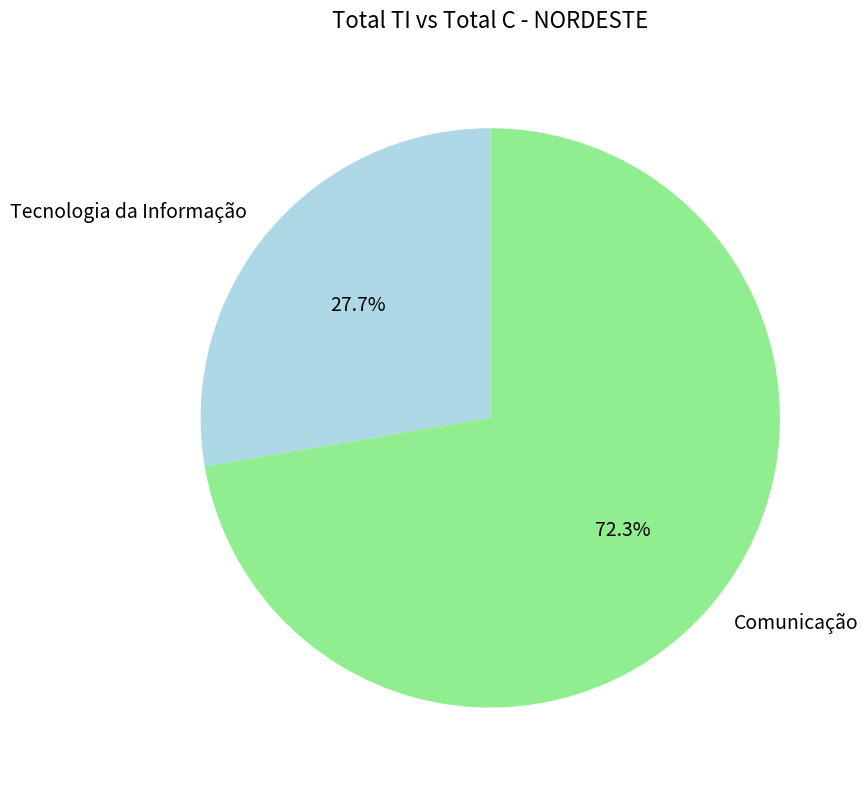

Combined, do Comunicação and Tecnologia da Informação account for over 50%?

Yes